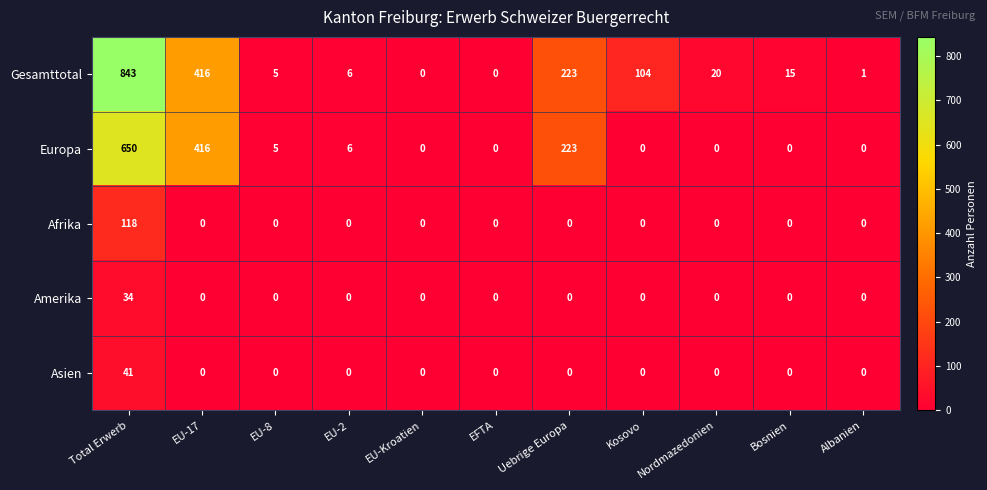

What is the difference between the maximum and second lowest values in the Afrika series?

118